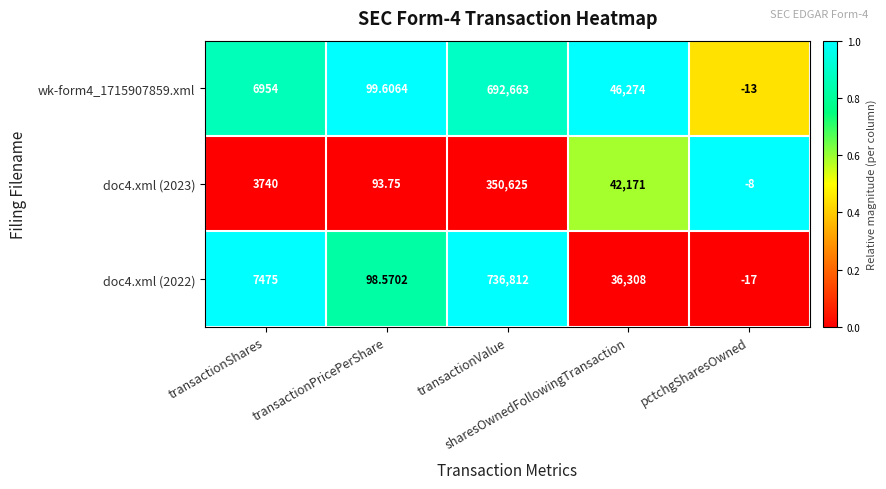

Which series has the largest range (max minus min)?

doc4.xml (2022)